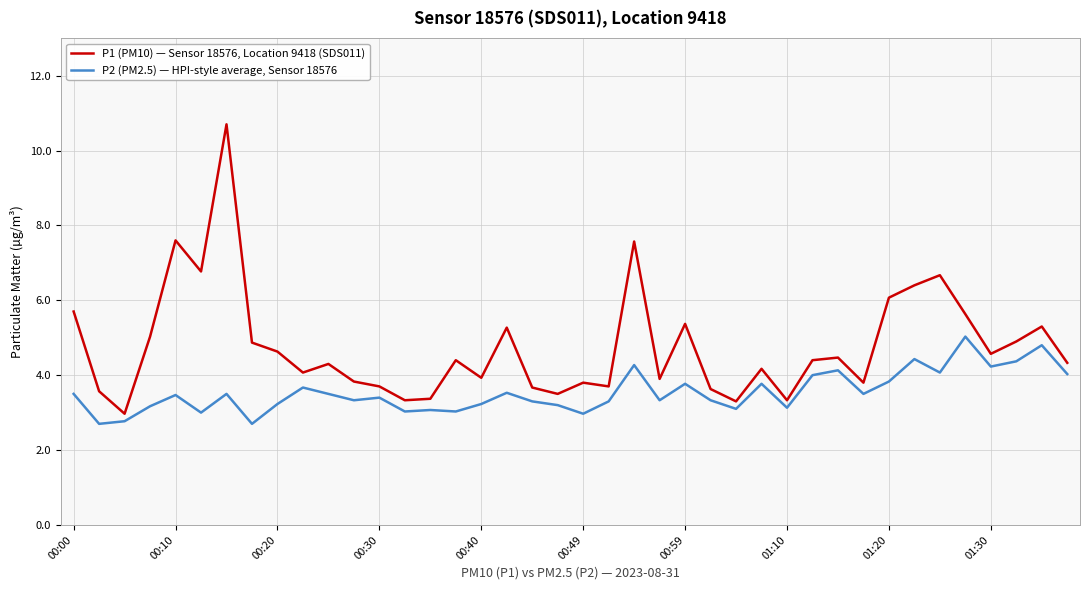

List the series in order of their peak value, lowest first.

P2 (PM2.5) — HPI-style average, Sensor 18576, P1 (PM10) — Sensor 18576, Location 9418 (SDS011)